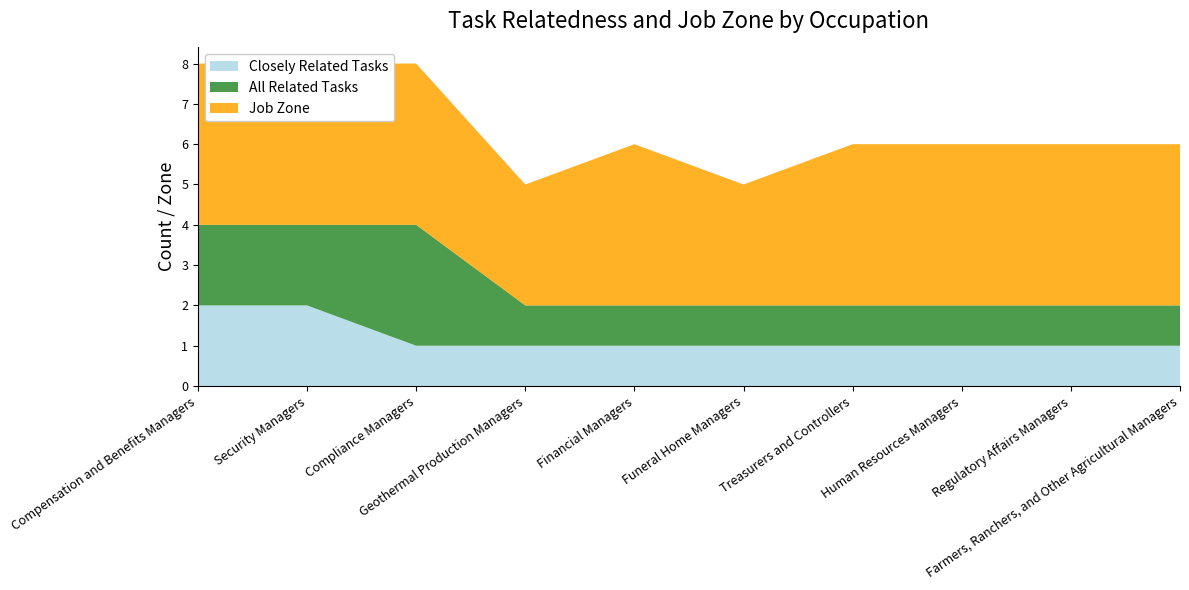

Reading left to right, extract all data points from this chart.

Closely Related Tasks: Compensation and Benefits Managers=2	Security Managers=2	Compliance Managers=1	Geothermal Production Managers=1	Financial Managers=1	Funeral Home Managers=1	Treasurers and Controllers=1	Human Resources Managers=1	Regulatory Affairs Managers=1	Farmers, Ranchers, and Other Agricultural Managers=1
All Related Tasks: Compensation and Benefits Managers=2	Security Managers=2	Compliance Managers=3	Geothermal Production Managers=1	Financial Managers=1	Funeral Home Managers=1	Treasurers and Controllers=1	Human Resources Managers=1	Regulatory Affairs Managers=1	Farmers, Ranchers, and Other Agricultural Managers=1
Job Zone: Compensation and Benefits Managers=4	Security Managers=4	Compliance Managers=4	Geothermal Production Managers=3	Financial Managers=4	Funeral Home Managers=3	Treasurers and Controllers=4	Human Resources Managers=4	Regulatory Affairs Managers=4	Farmers, Ranchers, and Other Agricultural Managers=4